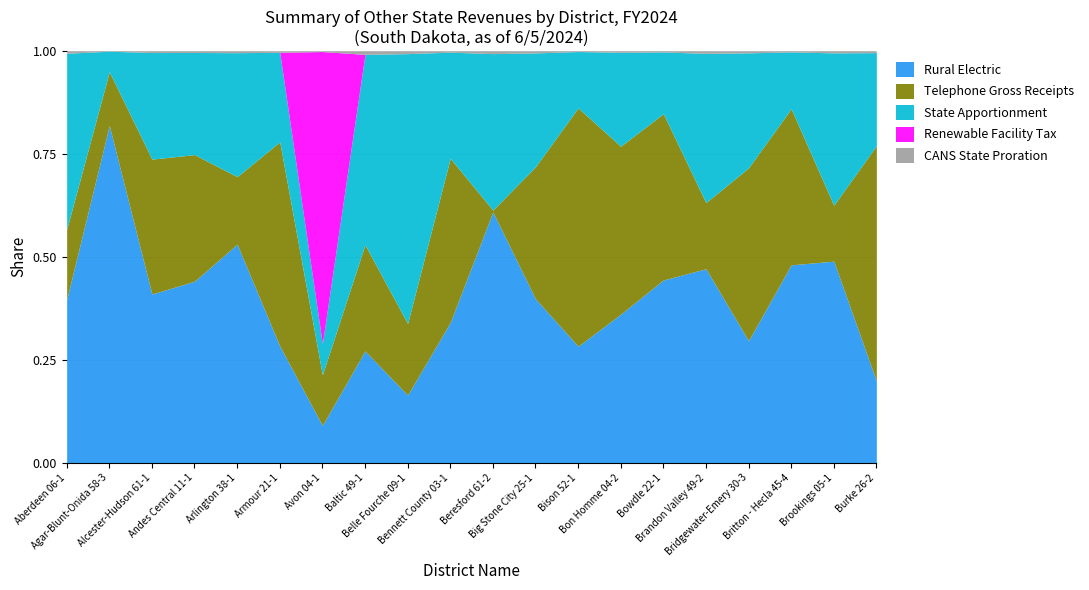

Rank the categories by Renewable Facility Tax value from lowest to highest.

Aberdeen 06-1, Agar-Blunt-Onida 58-3, Alcester-Hudson 61-1, Andes Central 11-1, Arlington 38-1, Armour 21-1, Baltic 49-1, Belle Fourche 09-1, Bennett County 03-1, Beresford 61-2, Big Stone City 25-1, Bison 52-1, Bon Homme 04-2, Bowdle 22-1, Brandon Valley 49-2, Bridgewater-Emery 30-3, Britton - Hecla 45-4, Brookings 05-1, Burke 26-2, Avon 04-1